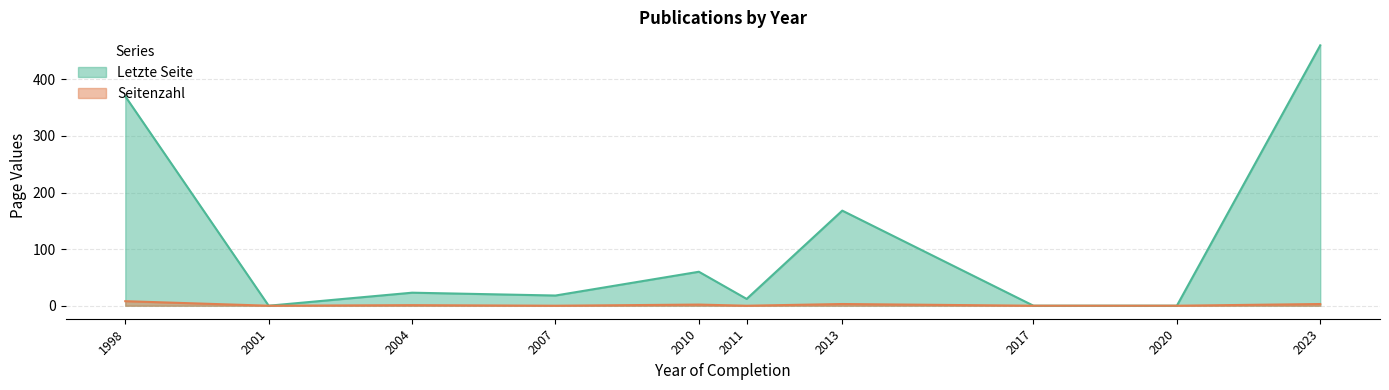

In Seitenzahl, how many points are higher than both neighbors (excluding endpoints)?

3